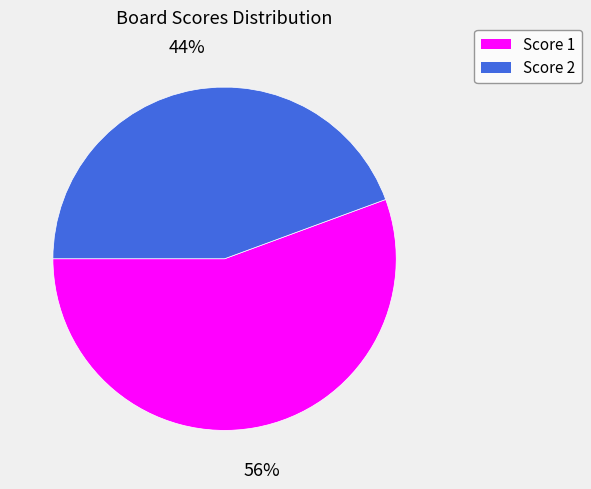

Does any single category account for the majority?

Yes